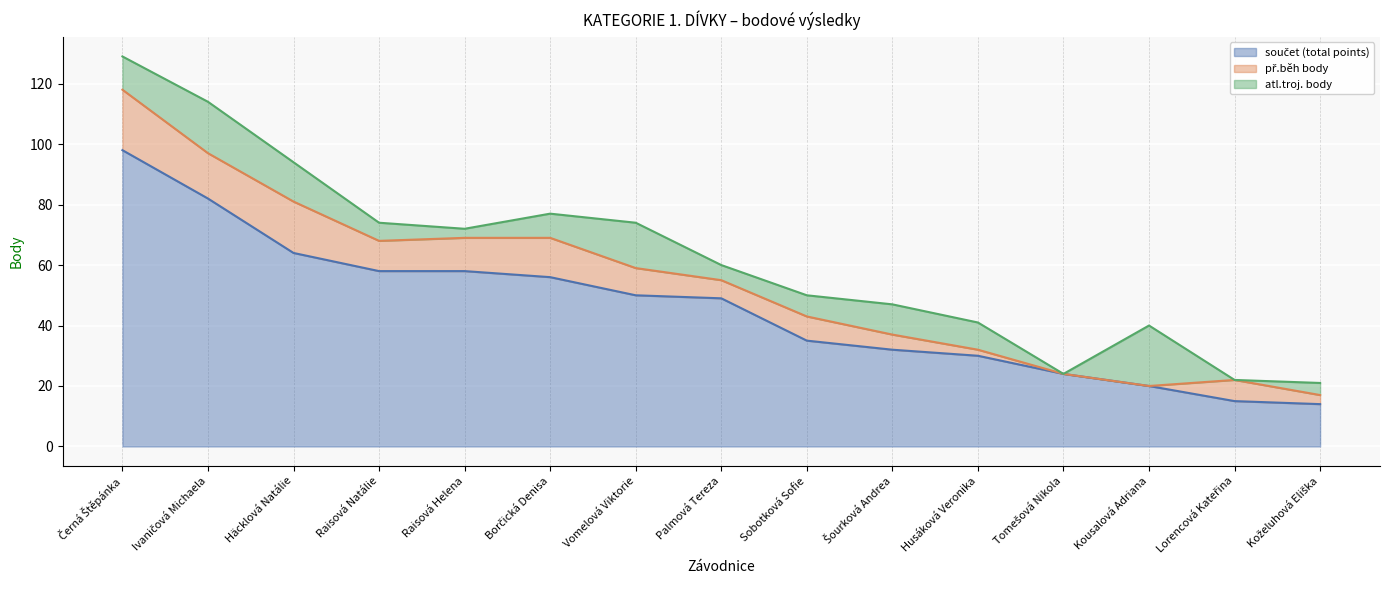

Which series has the largest total across all categories?

součet (total points)